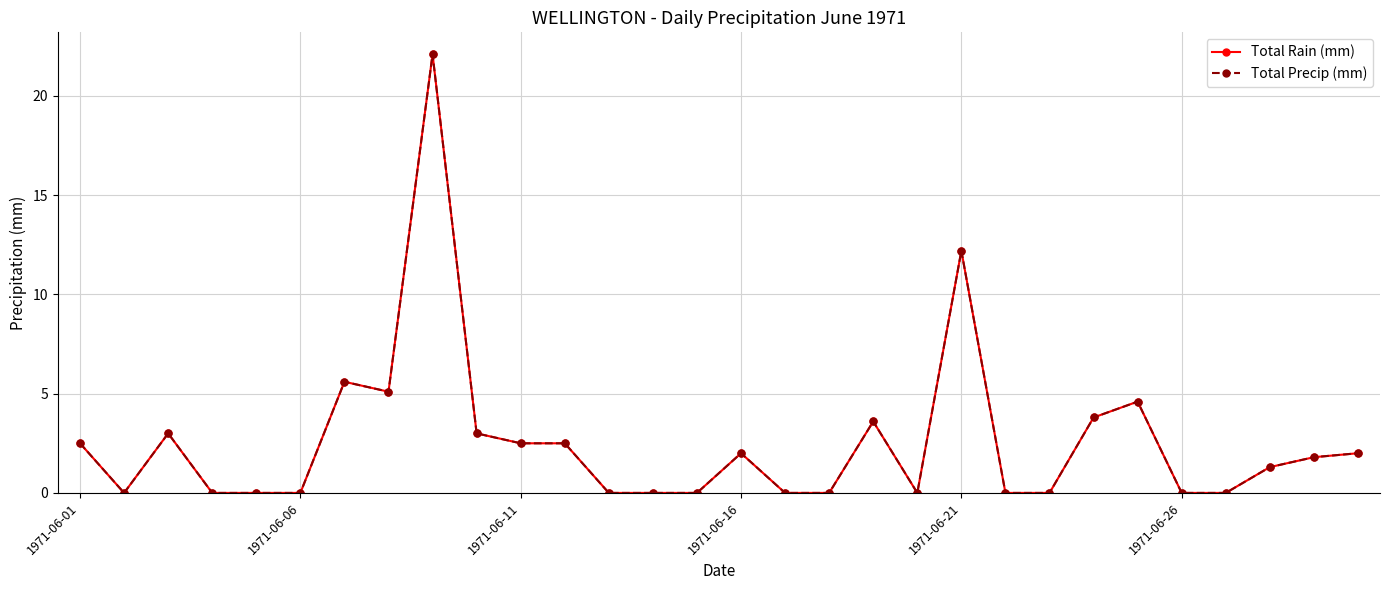

Does the chart have visible grid lines?

Yes